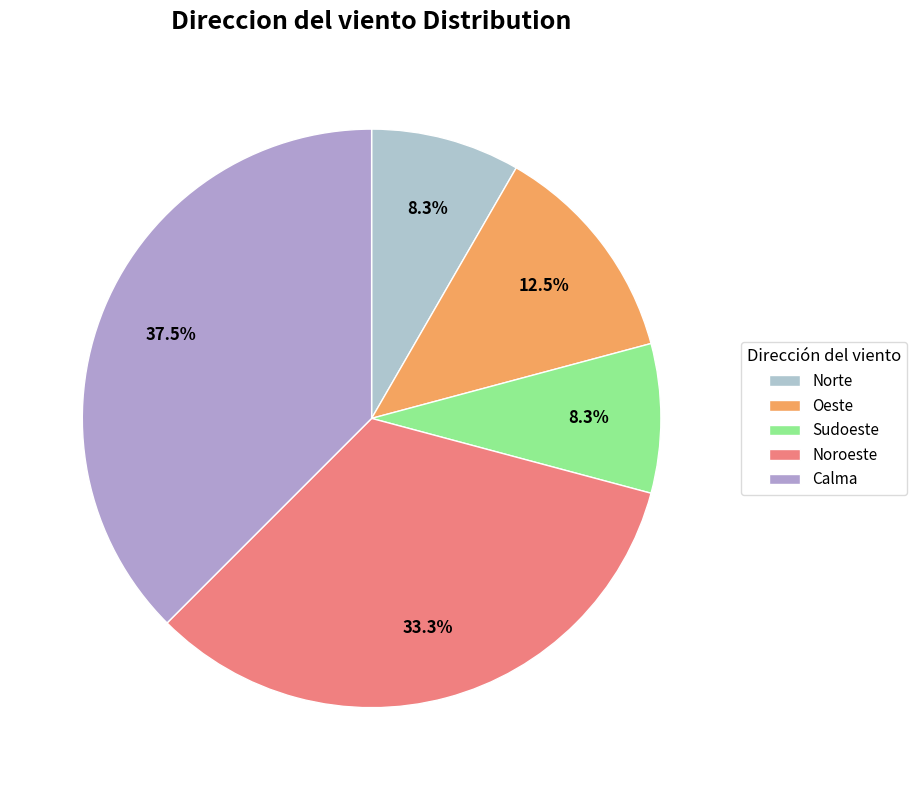

Count the number of slices in the pie.

5